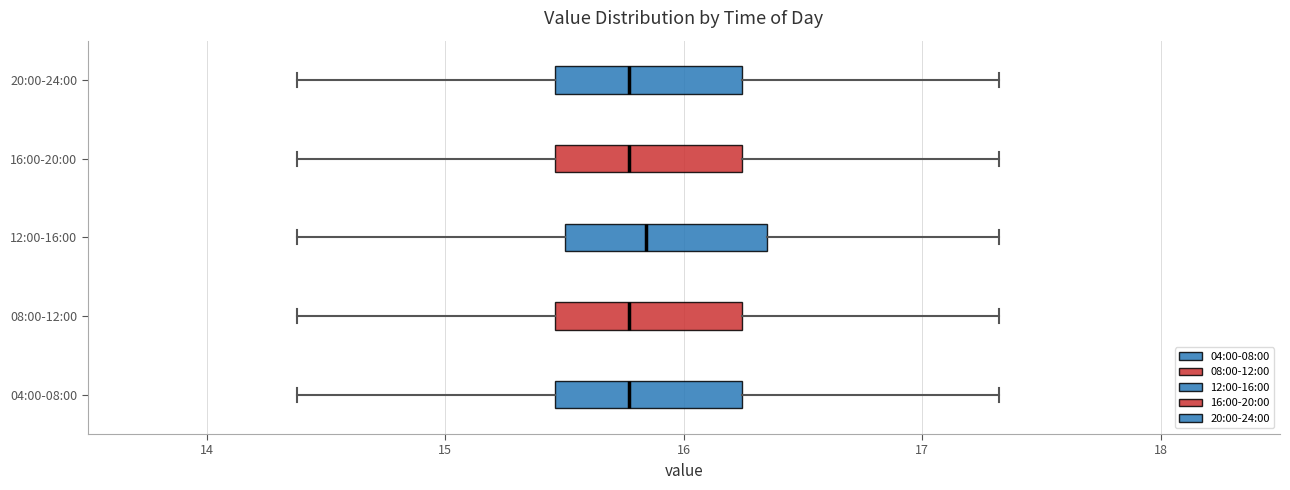

Reading bottom to top, read every box against the x-axis: the position of its median line, the range the box covers, and the ends of its whiskers. The values are not printed on the chart, so give them approximately, as read against the axis.

04:00-08:00: median 15.8, box 15.5 to 16.2, whiskers 14.4 to 17.3
08:00-12:00: median 15.8, box 15.5 to 16.2, whiskers 14.4 to 17.3
12:00-16:00: median 15.8, box 15.5 to 16.4, whiskers 14.4 to 17.3
16:00-20:00: median 15.8, box 15.5 to 16.2, whiskers 14.4 to 17.3
20:00-24:00: median 15.8, box 15.5 to 16.2, whiskers 14.4 to 17.3